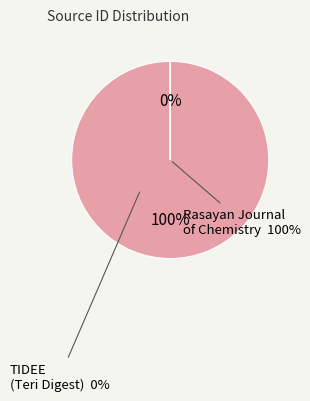

Count the number of slices in the pie.

2